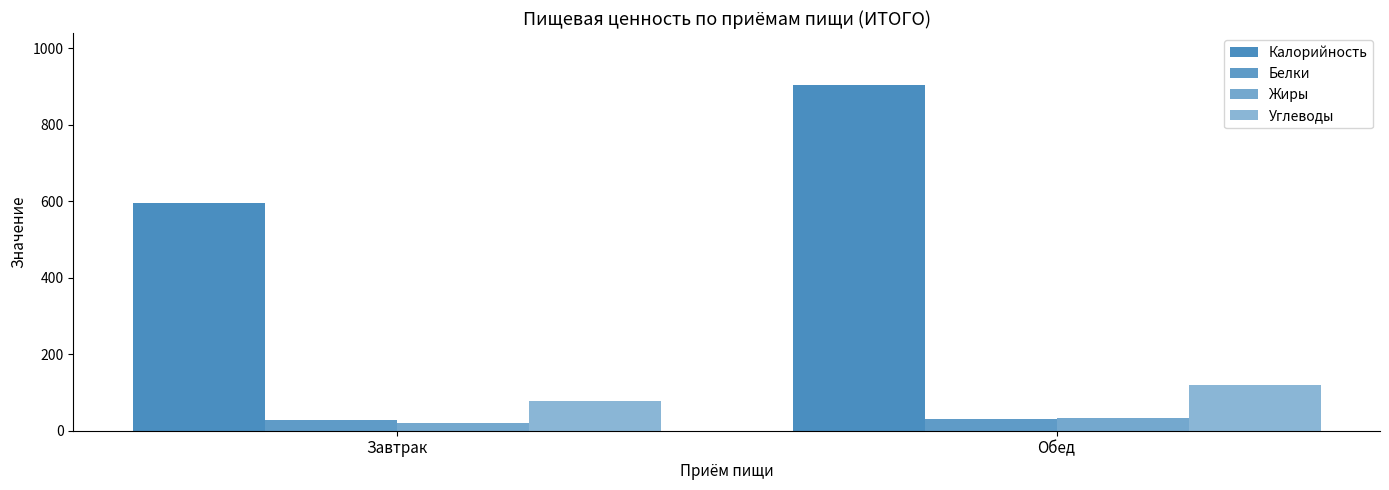

How many bars are there in each group?

4